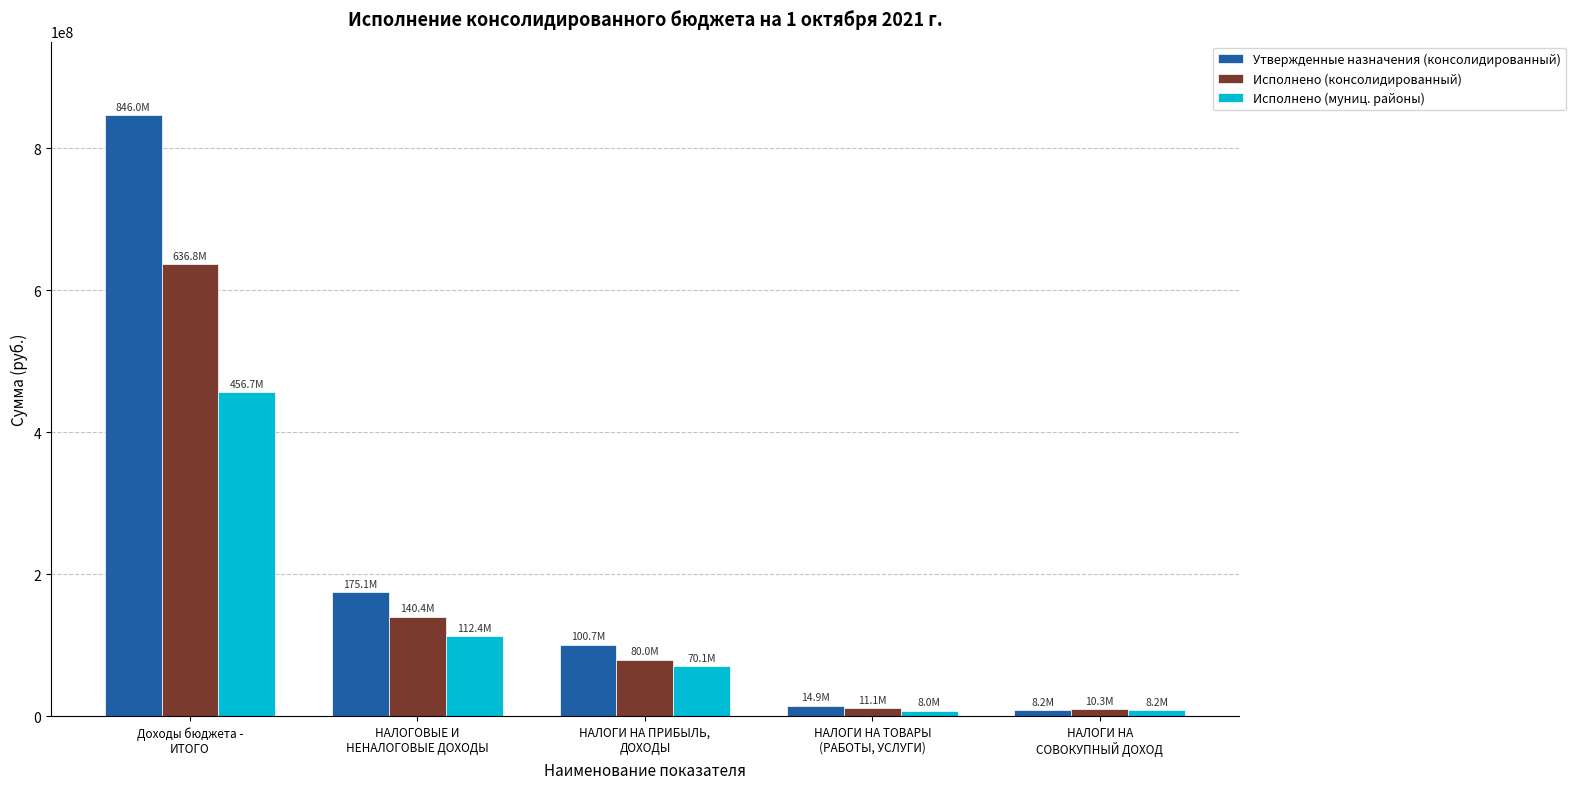

Which series has the widest spread of values?

Утвержденные назначения (консолидированный)